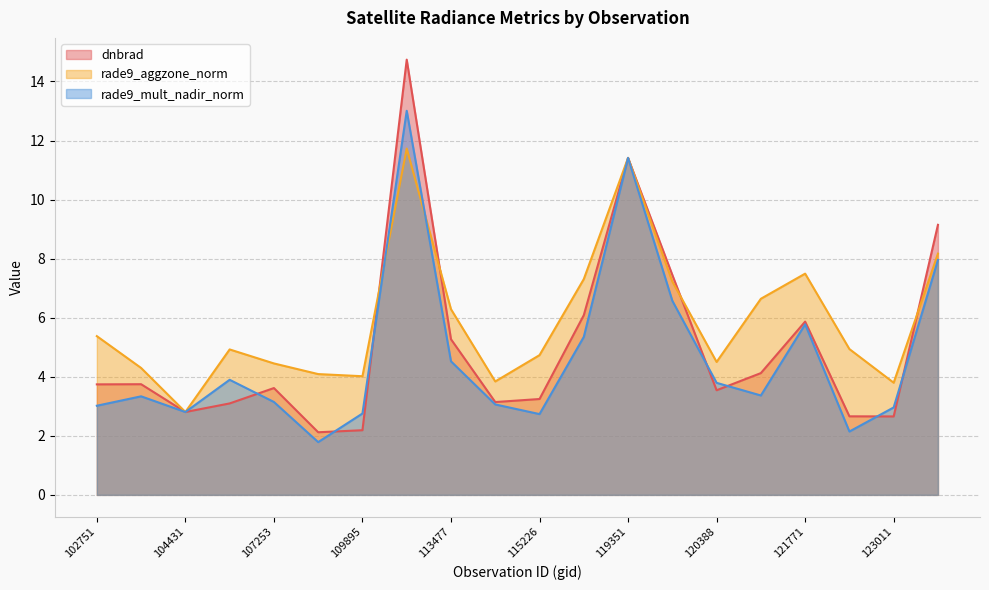

Reading left to right, transcribe all the data shown in this chart.

dnbrad: 3.7	3.7	2.8	3.1	3.6	2.1	2.2	14.7	5.3	3.1	3.2	6.1	11.4	7.4	3.5	4.1	5.9	2.7	2.7	9.1
rade9_aggzone_norm: 5.4	4.3	2.8	4.9	4.5	4.1	4.0	11.7	6.3	3.8	4.7	7.3	11.4	7.2	4.5	6.6	7.5	4.9	3.8	8.2
rade9_mult_nadir_norm: 3.0	3.3	2.8	3.9	3.1	1.8	2.8	13.0	4.5	3.1	2.7	5.4	11.4	6.6	3.8	3.4	5.8	2.1	3.0	8.0